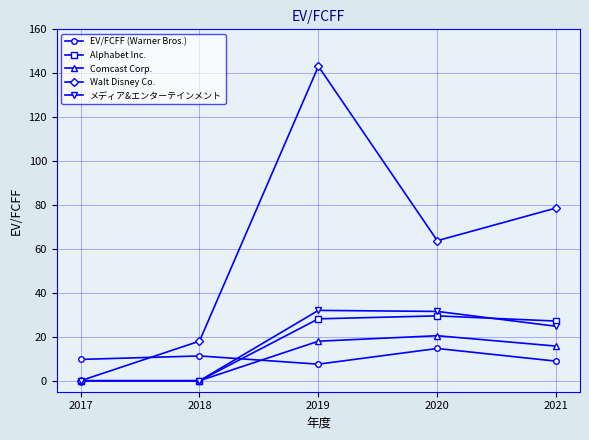

At how many categories does at least one series exceed 105?

1